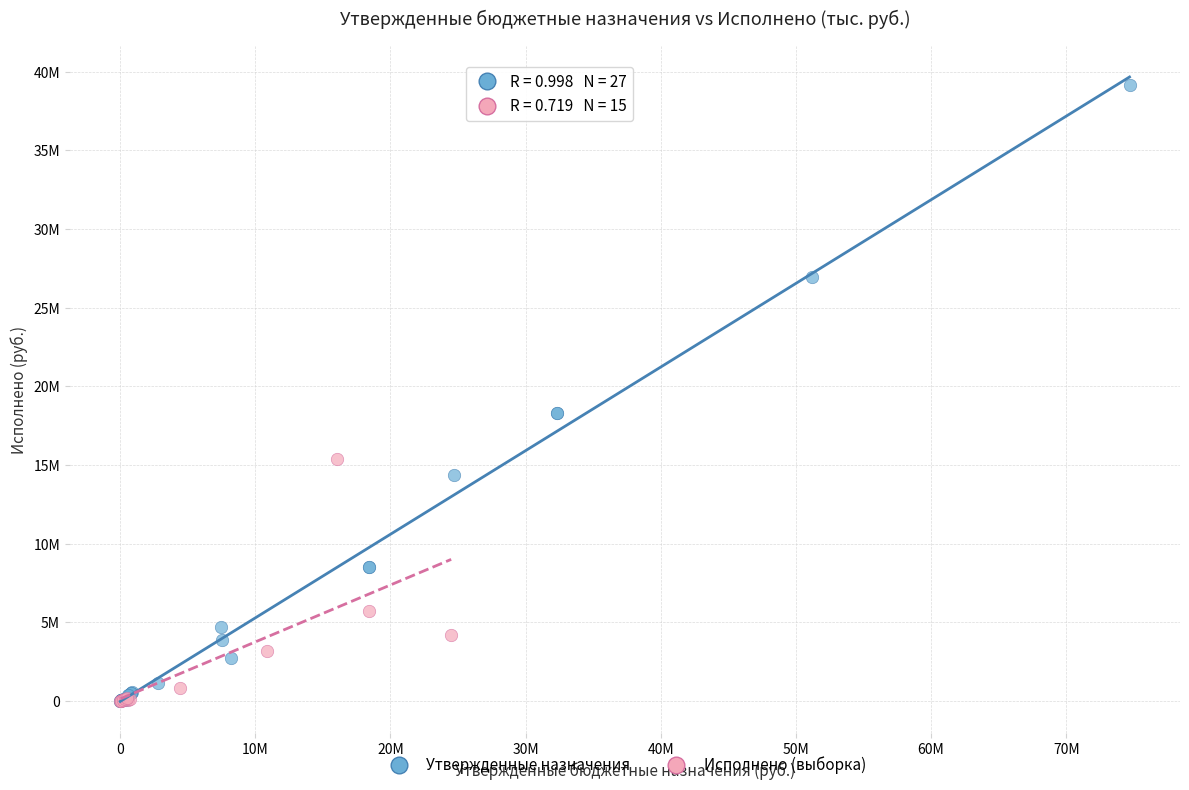

What are all the series names shown in the legend?

Утвержденные назначения, Исполнено (выборка)